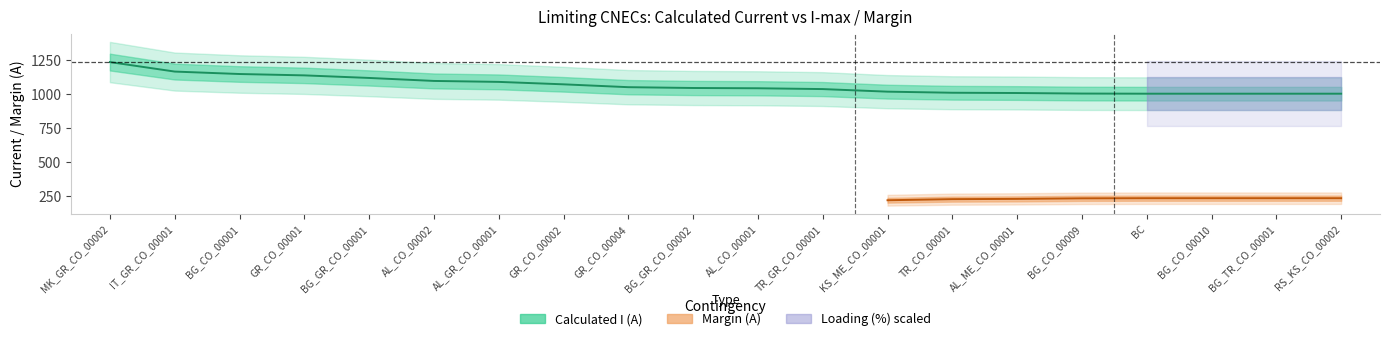

Is it true that loading equals 23 at 17?

False